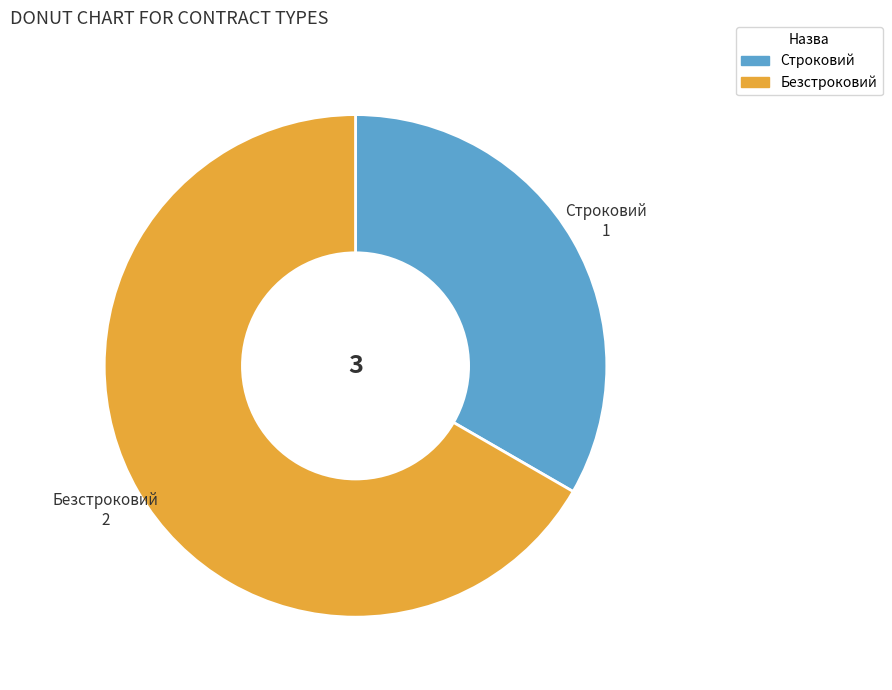

Which slice is the largest?

Безстроковий